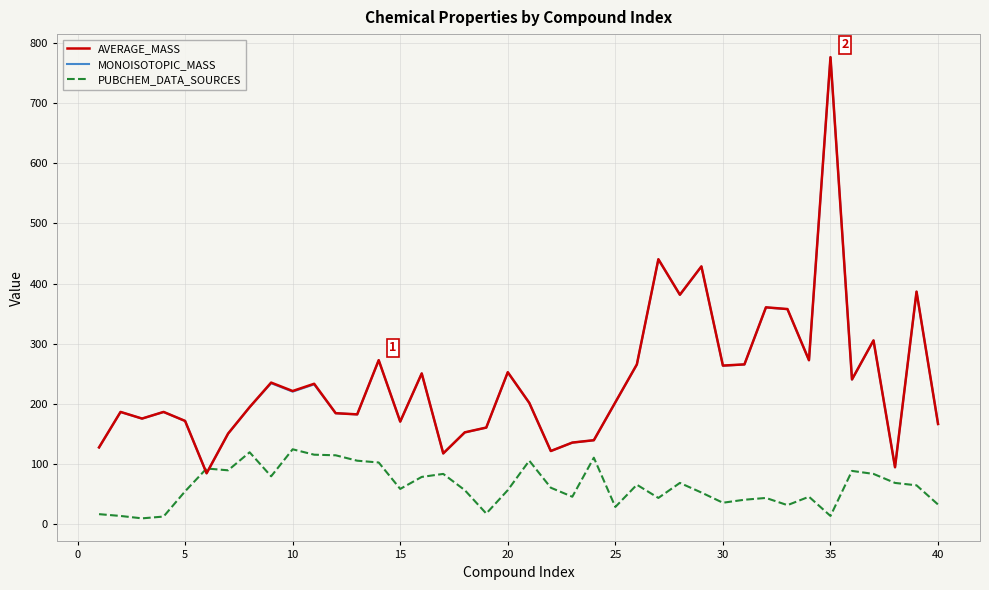

What are all the series names shown in the legend?

AVERAGE_MASS, MONOISOTOPIC_MASS, PUBCHEM_DATA_SOURCES